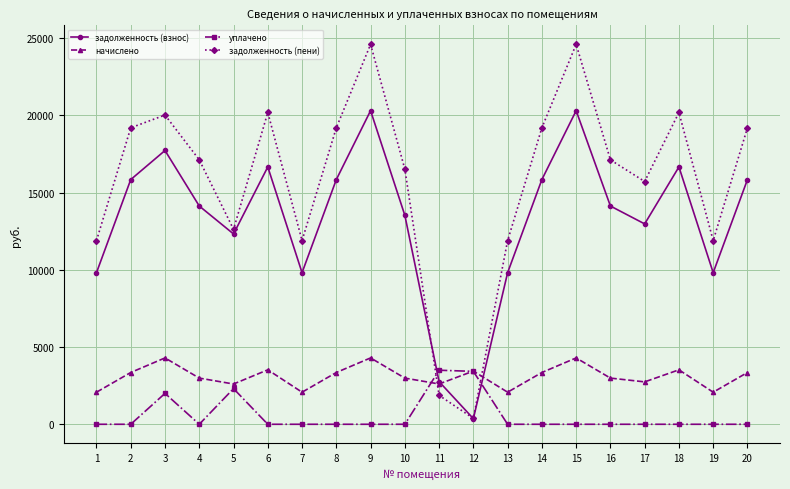

Rank the series by their maximum value, from lowest to highest.

уплачено, начислено, задолженность (взнос), задолженность (пени)